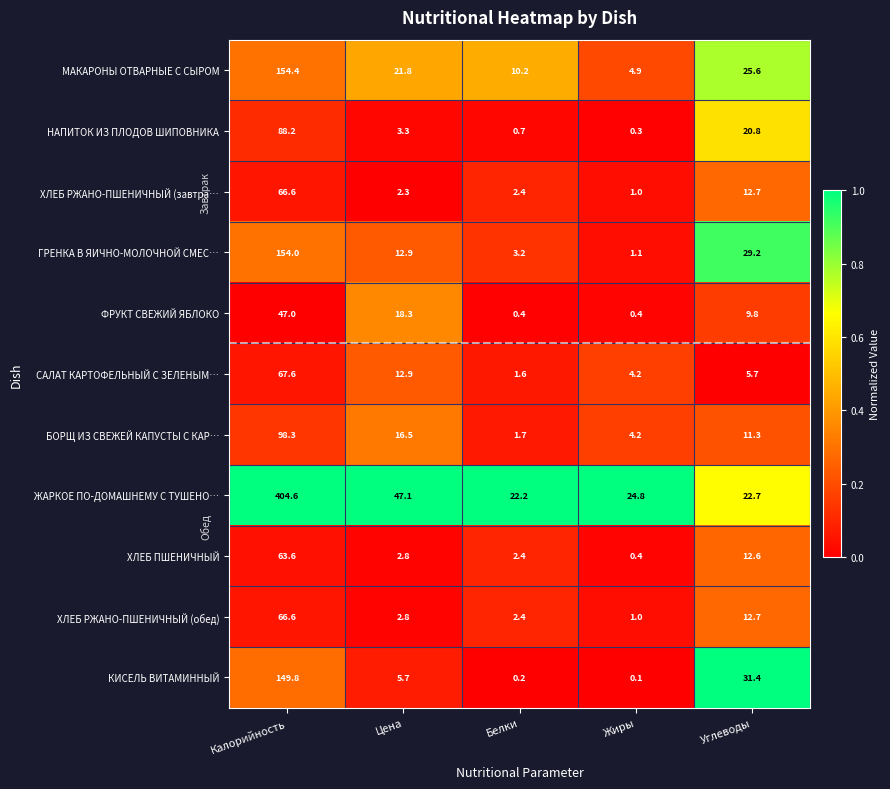

Is it true that БОРЩ ИЗ СВЕЖЕЙ КАПУСТЫ С КАР… equals 4.2 at Жиры?

True